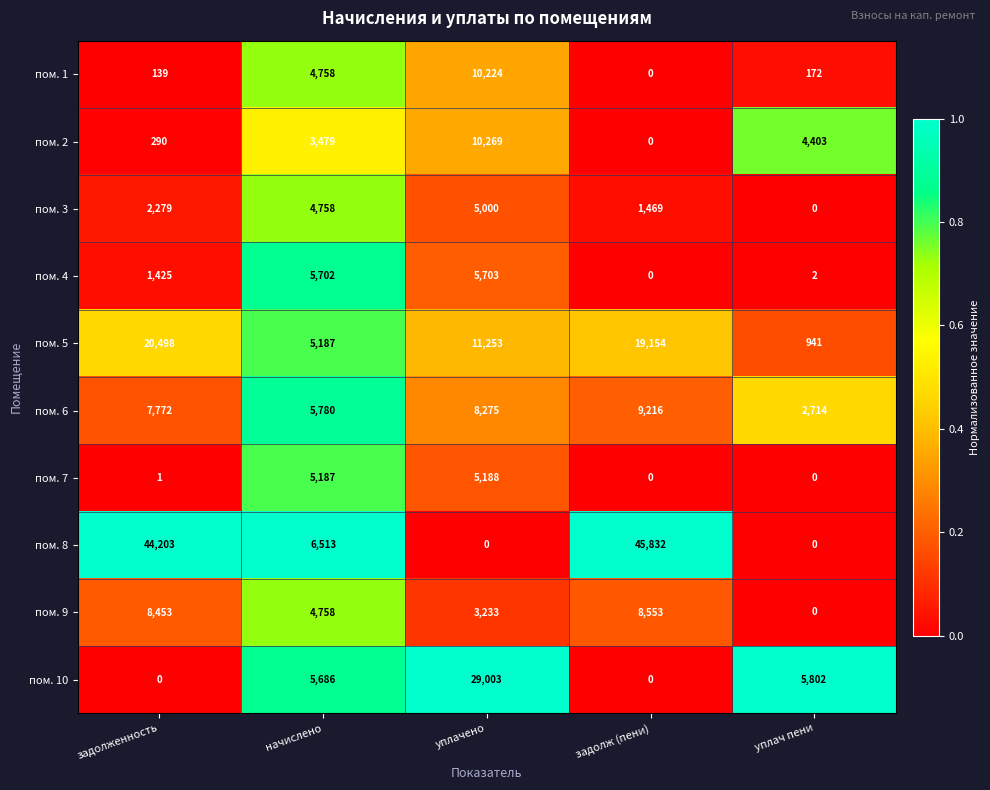

The value of пом. 6 at начислено is 8270. True or false?

False